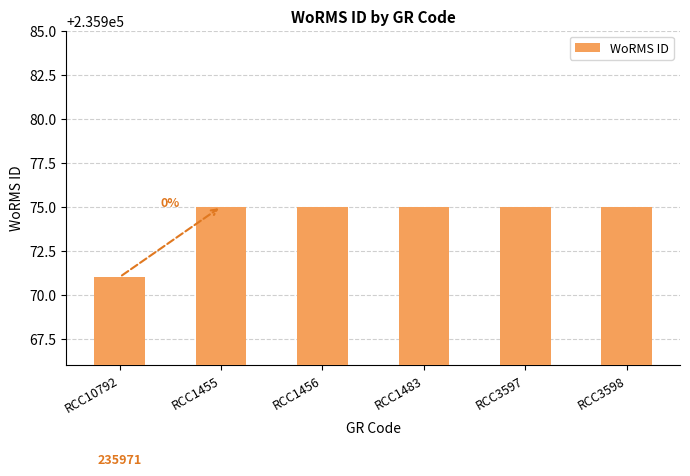

What is the greatest value displayed?

235975